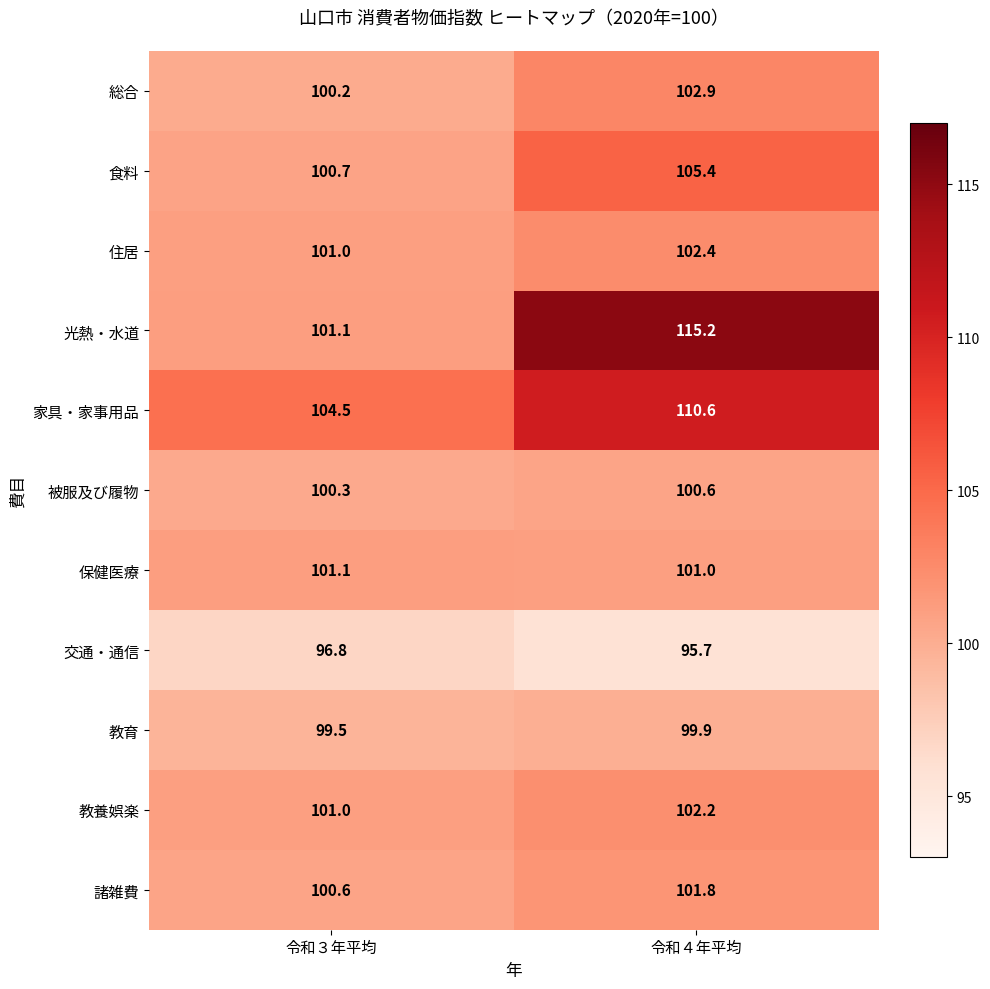

Reading left to right, what are all the values shown in this chart?

総合: 100.2	102.9
食料: 100.7	105.4
住居: 101.0	102.4
光熱・水道: 101.1	115.2
家具・家事用品: 104.5	110.6
被服及び履物: 100.3	100.6
保健医療: 101.1	101.0
交通・通信: 96.8	95.7
教育: 99.5	99.9
教養娯楽: 101.0	102.2
諸雑費: 100.6	101.8